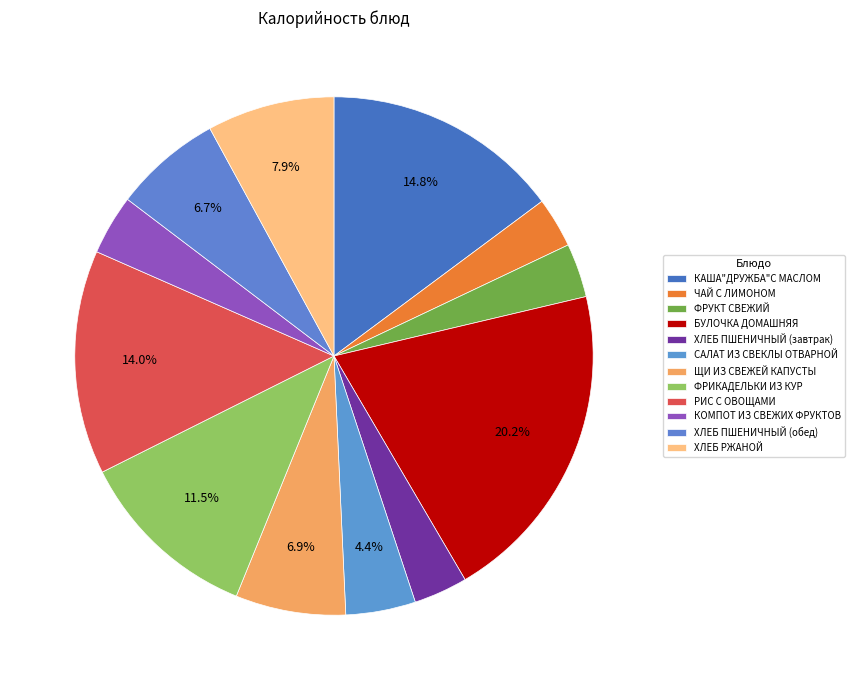

To the nearest percent, what is the combined percentage of РИС С ОВОЩАМИ and ФРИКАДЕЛЬКИ ИЗ КУР?

25%